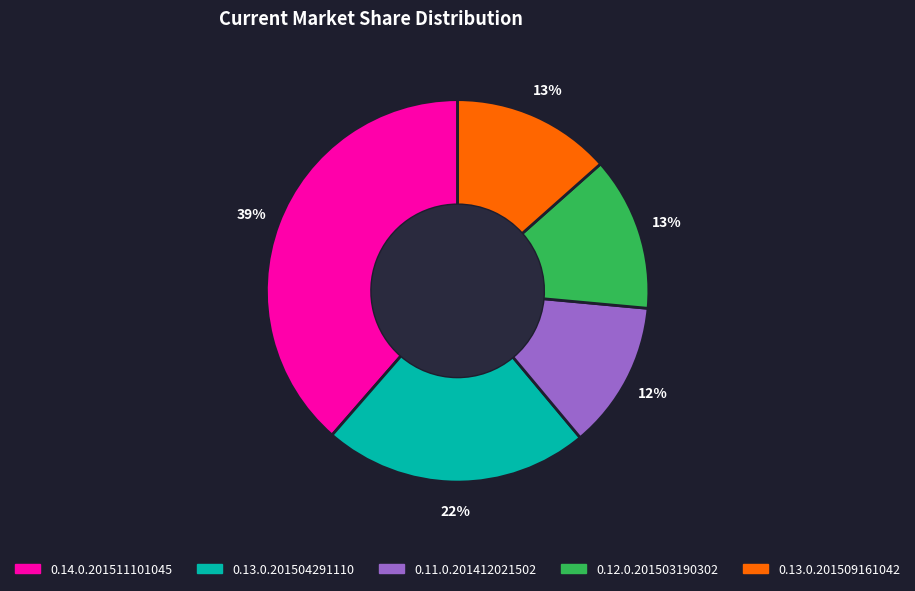

True or false: 0.14.0.201511101045 accounts for 25% of the total.

False